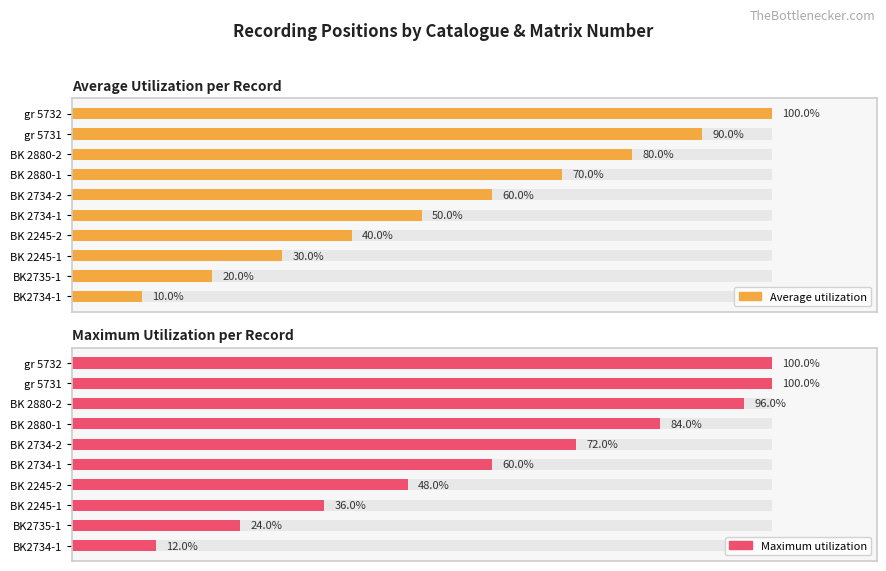

Does the chart contain any negative values?

No